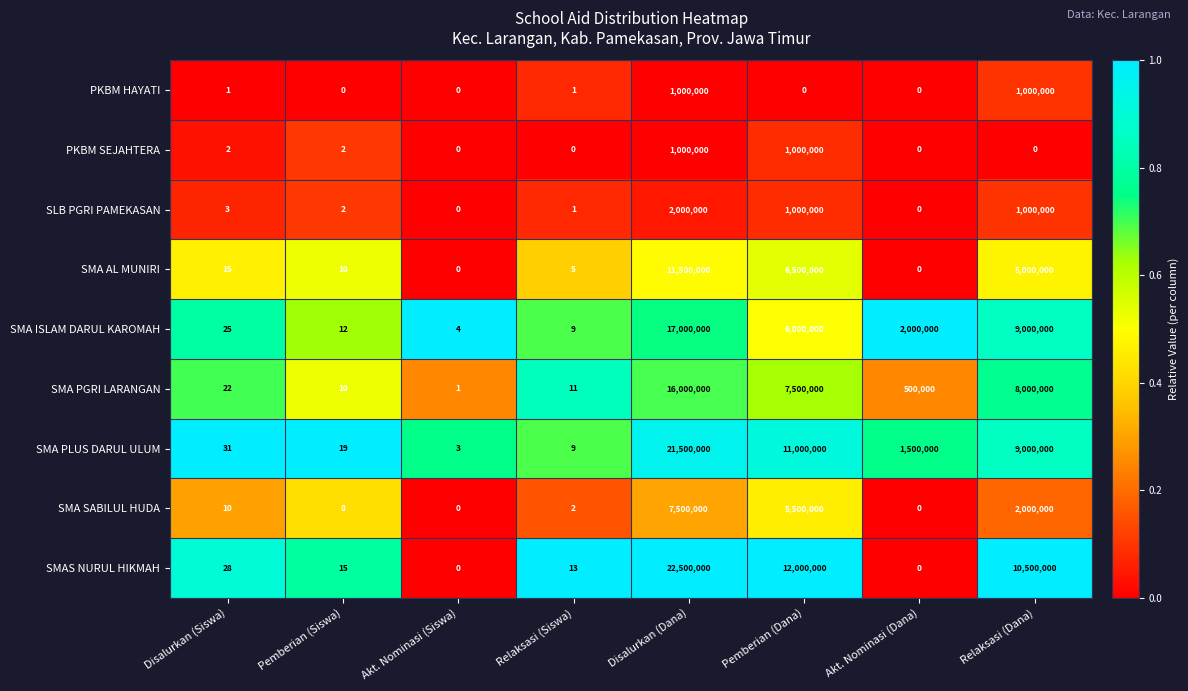

What is the difference between the highest and lowest values at Relaksasi (Siswa)?

13